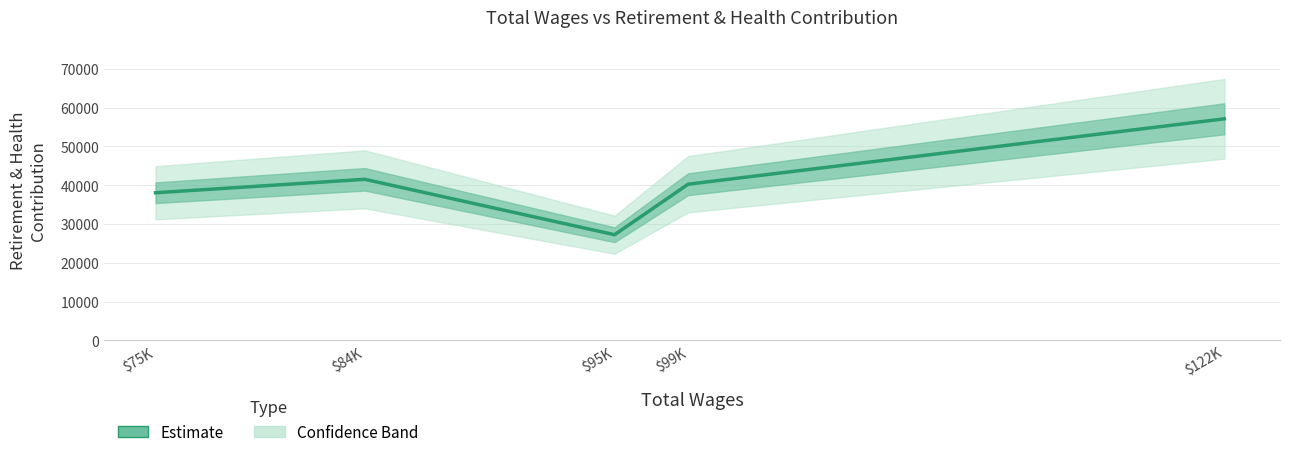

Reading left to right, transcribe all the data shown in this chart.

38034	41499	27221	40239	57088